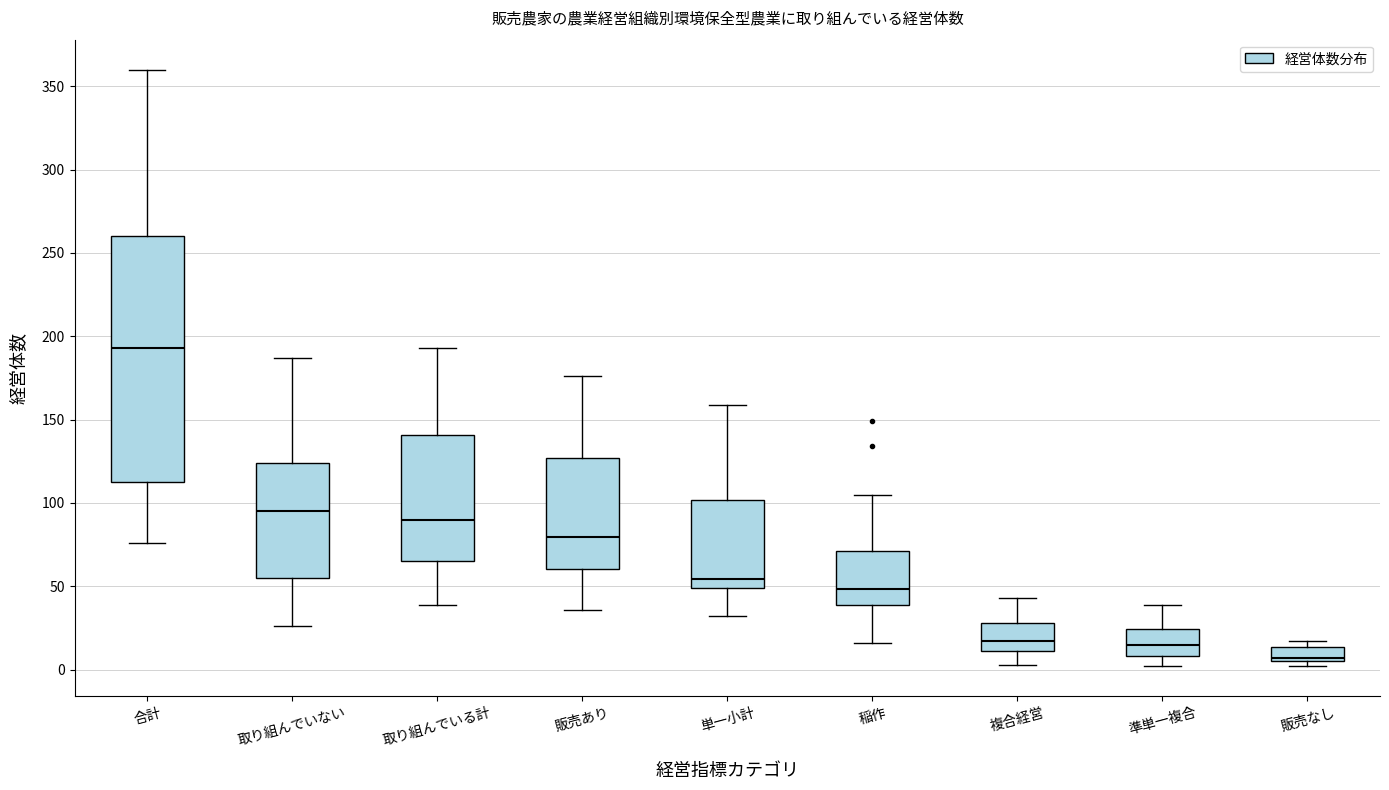

Reading left to right, transcribe this box plot: for each box, give where its median line is, the range the box spans, and where its two whiskers end, as read against the y-axis. The values are not printed on the chart, so give them approximately, as read against the axis.

合計: median 195, box 115 to 260, whiskers 75 to 360
取り組んでいない: median 95, box 55 to 125, whiskers 25 to 185
取り組んでいる計: median 90, box 65 to 140, whiskers 40 to 195
販売あり: median 80, box 60 to 125, whiskers 35 to 175
単一小計: median 55, box 50 to 100, whiskers 30 to 160
稲作: median 50, box 40 to 70, whiskers 15 to 105
複合経営: median 15, box 10 to 30, whiskers 5 to 45
準単一複合: median 15, box 10 to 25, whiskers 0 to 40
販売なし: median 5 (just above the box's lower edge), box 5 to 15, whiskers 0 to 15 (just above the box's upper edge)